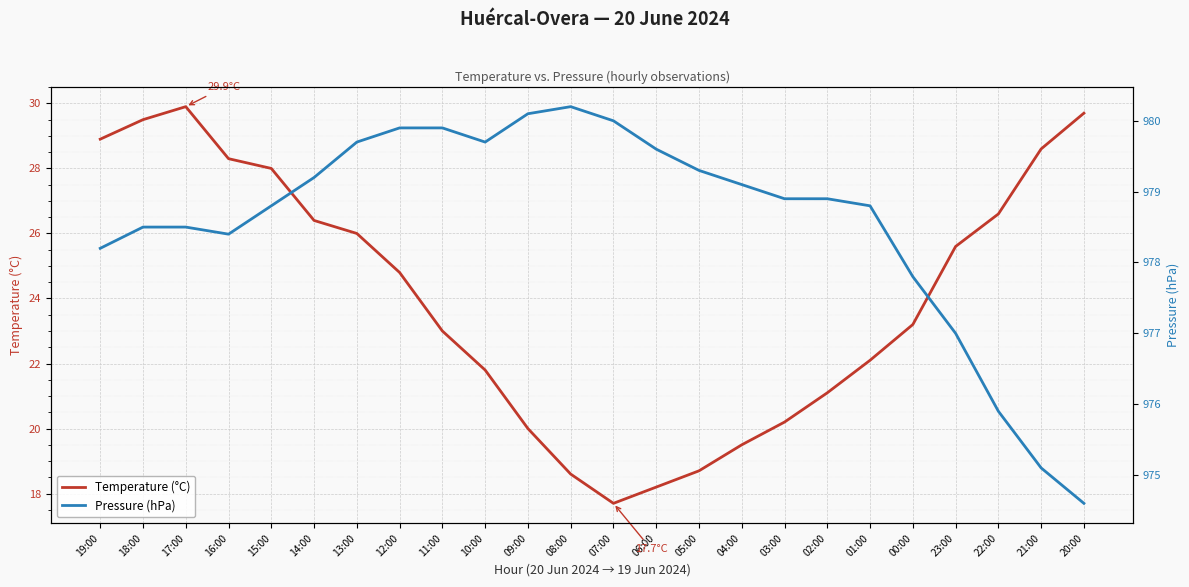

How many data points in Temperature (°C) are above 24?

12